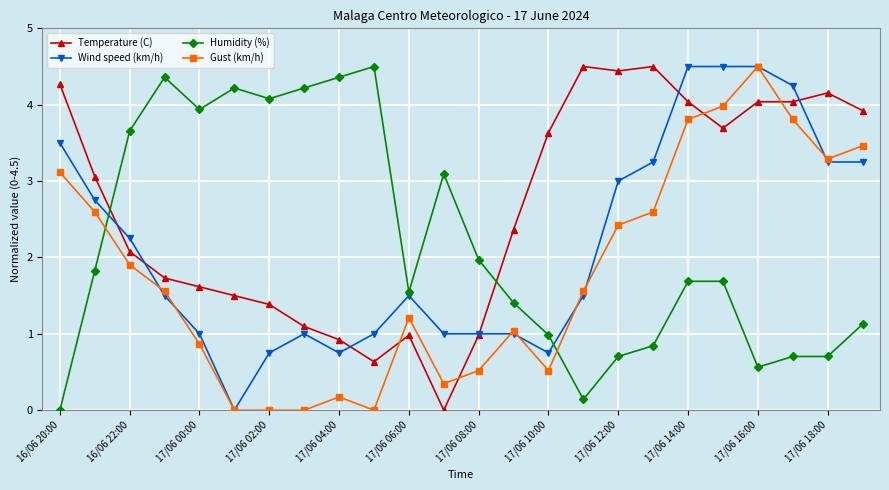

What is the sum of all Humidity (%) values?

52.3